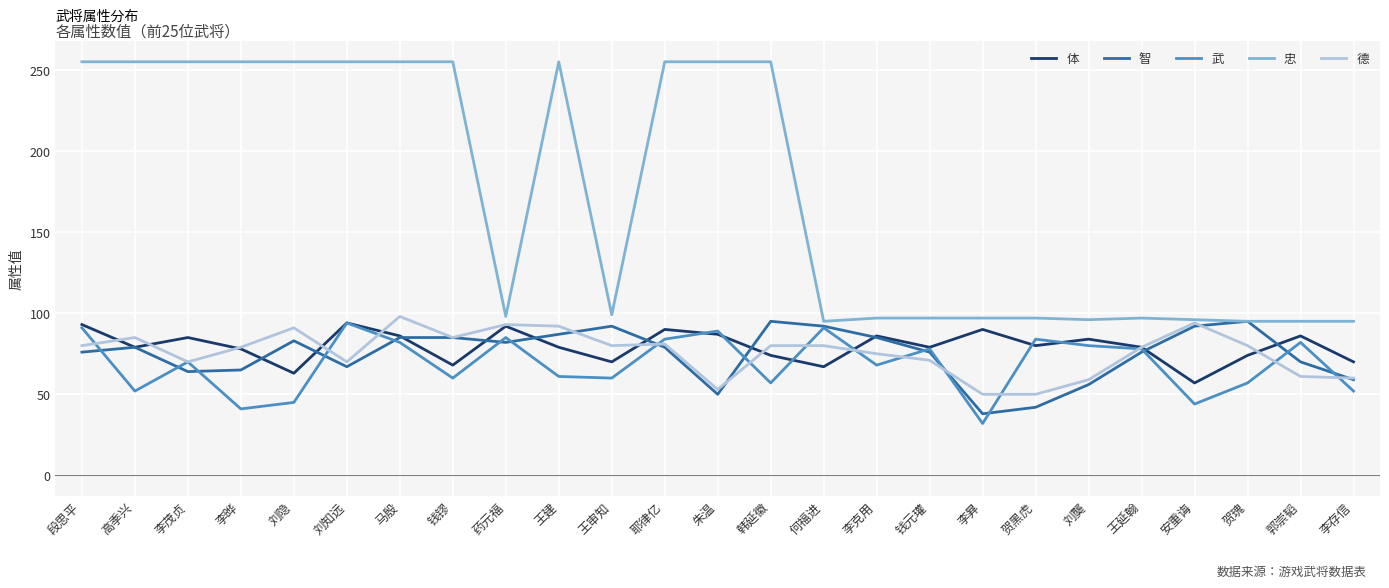

How many lines are shown in the chart?

5